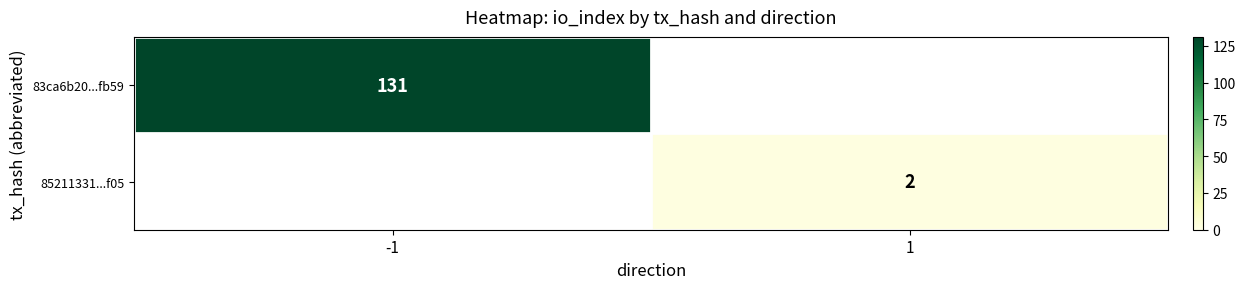

Which category has the lowest value across all series?

1